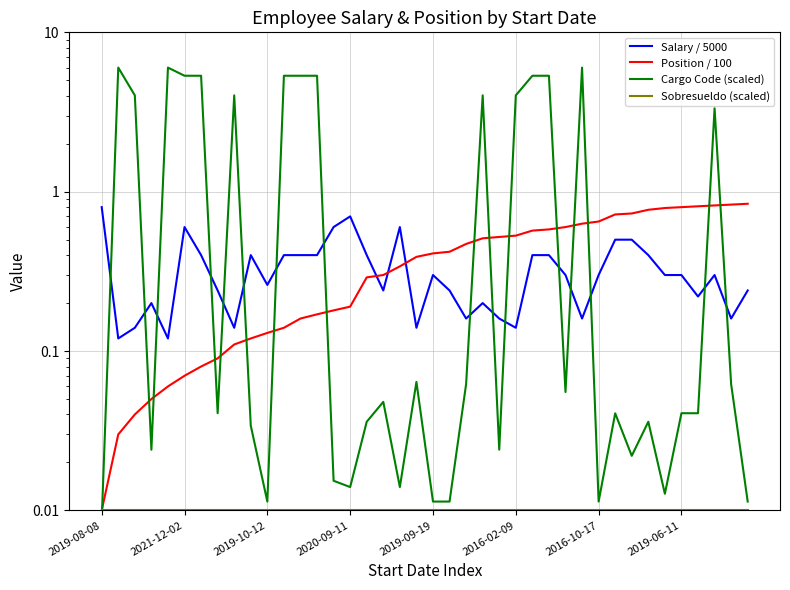

True or false: Position / 100 and Cargo Code (scaled) intersect in this chart.

True